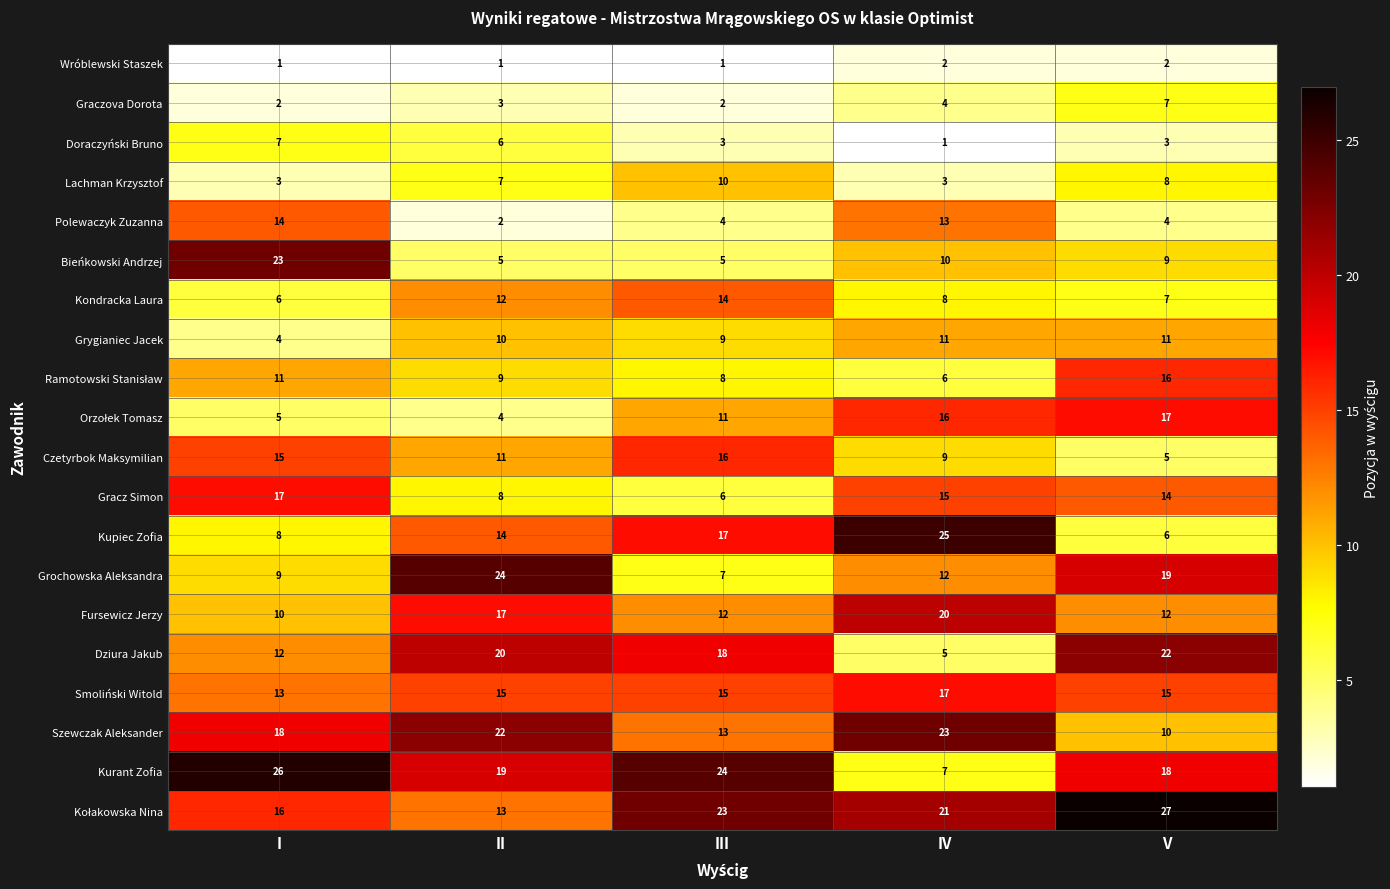

Rank the categories by Czetyrbok Maksymilian value from lowest to highest.

V, IV, II, I, III